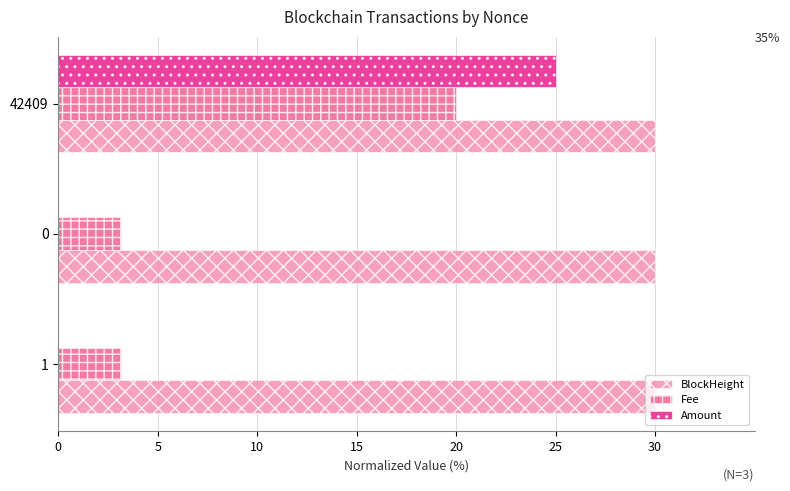

Which series changed the most between 1 and 42409?

Amount